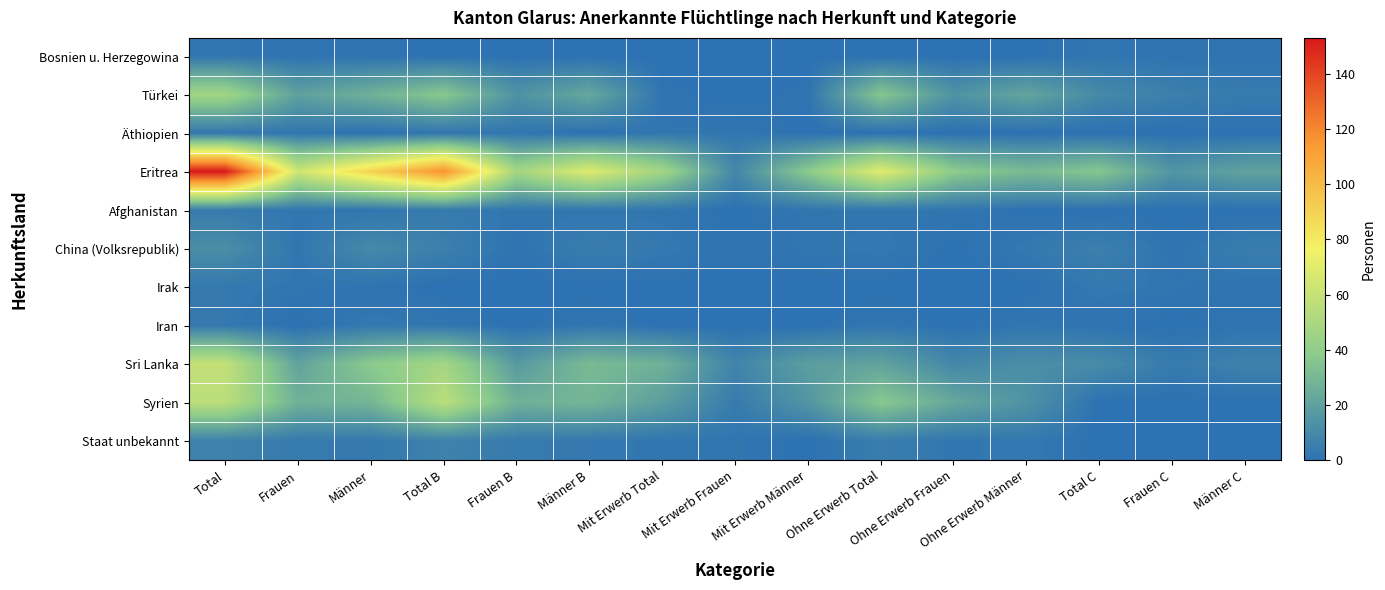

Which series changed the most between Total B and Frauen B?

Eritrea